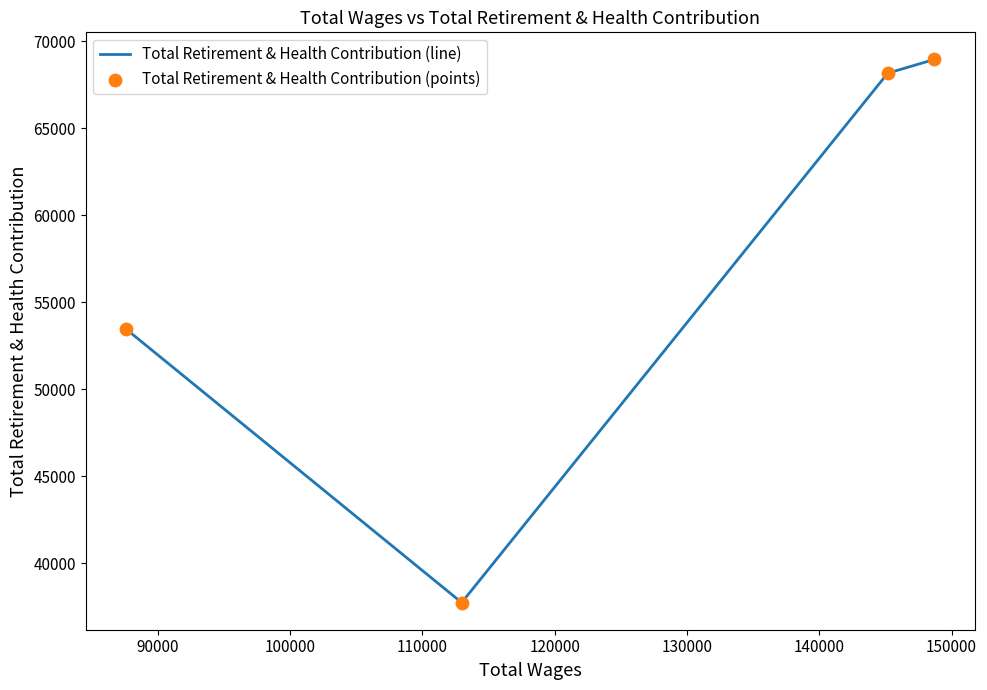

What is the difference between the maximum and second lowest values?

15509